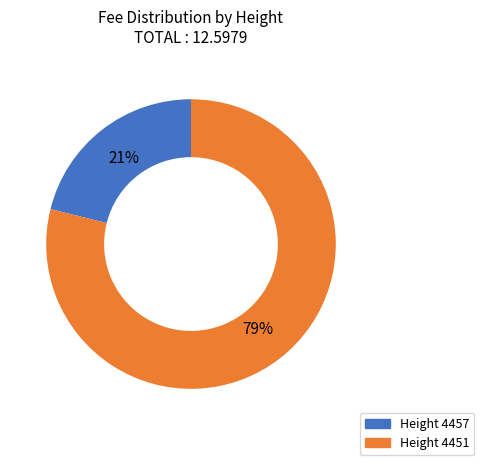

Is there a majority slice in this chart?

Yes